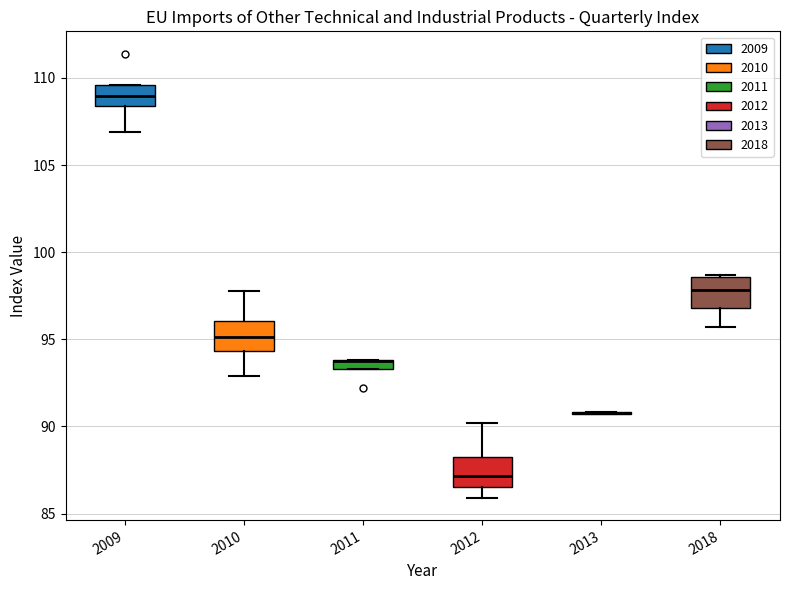

Where is the lower edge of the box at x = 2011 on the y-axis? The values are not printed on the chart, so give them approximately, as read against the axis.

93.5